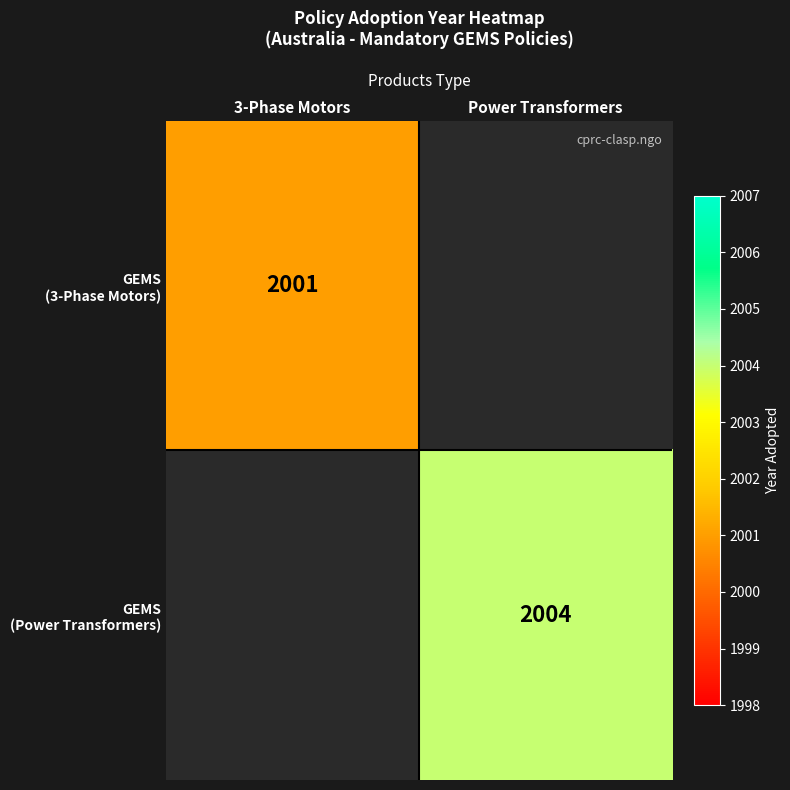

The GEMS (3-Phase Motors) series shows 3289.4 at 3-Phase Motors. True or false?

False